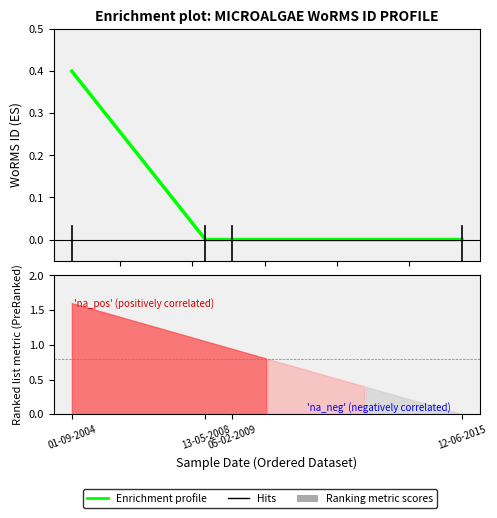

What is the sum of the values at 12-06-2015 and 01-09-2004?

0.4